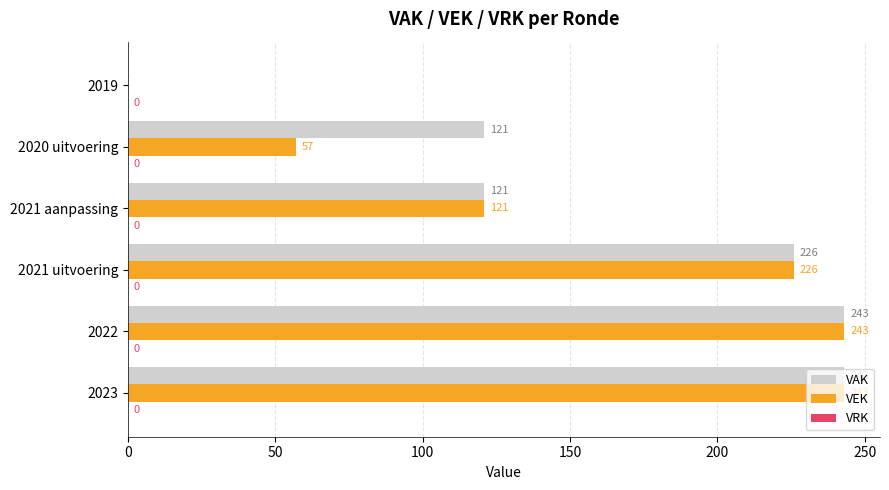

Which series has the largest total across all categories?

VAK